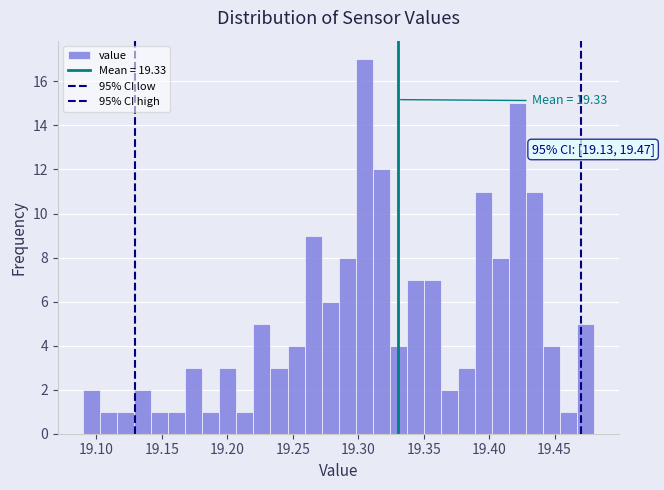

Around what value on the x-axis is the tallest bar? Give the approximate position of its centre, as read against the axis.

19.305